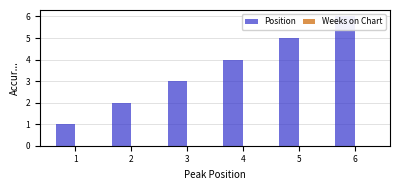

At how many categories does at least one series exceed 5?

1